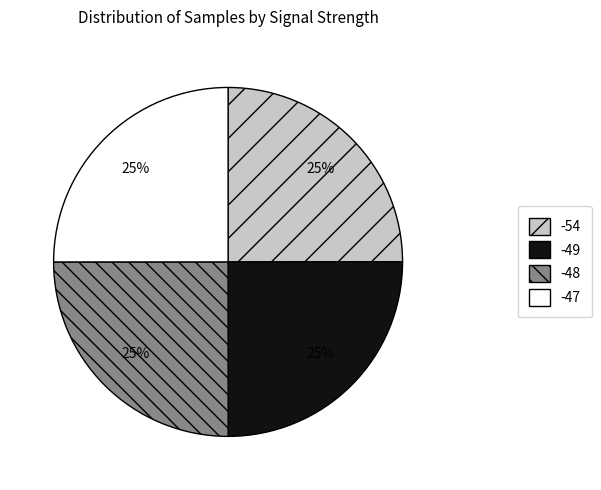

To the nearest percent, what is the average slice percentage?

25%